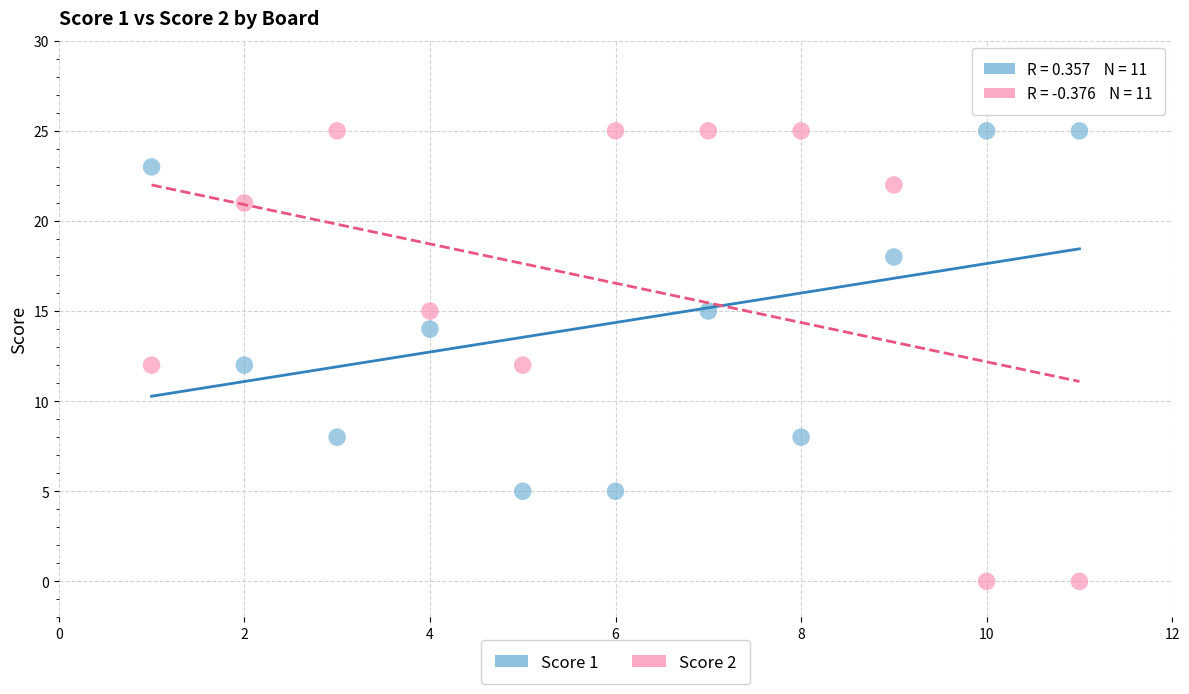

Across all data points, what is the range of Y values (max minus min)?

25